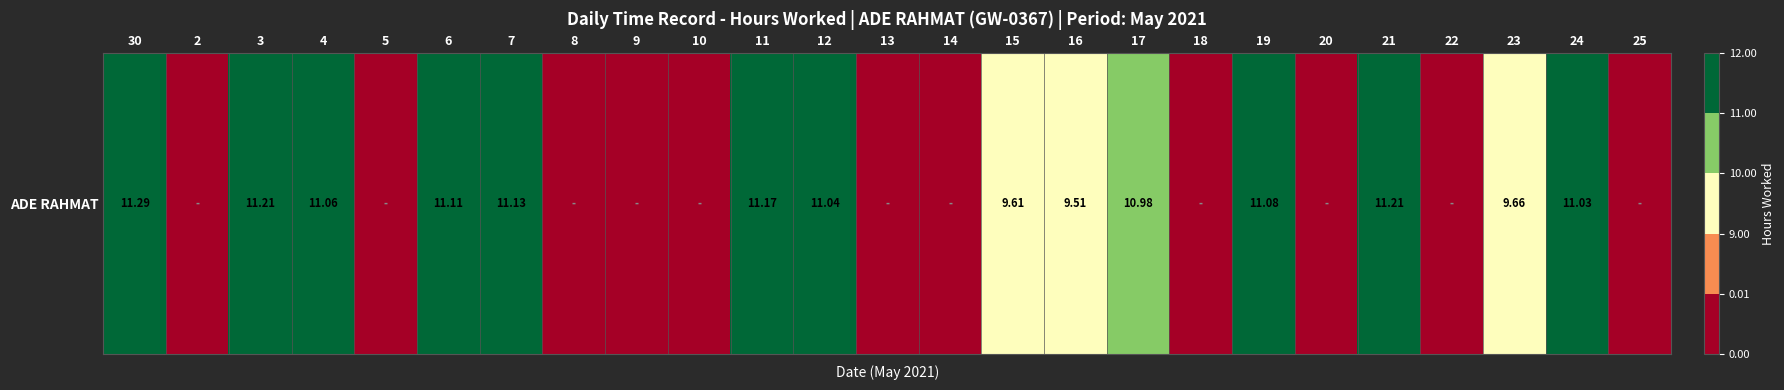

At which label does the data first exceed 9?

30